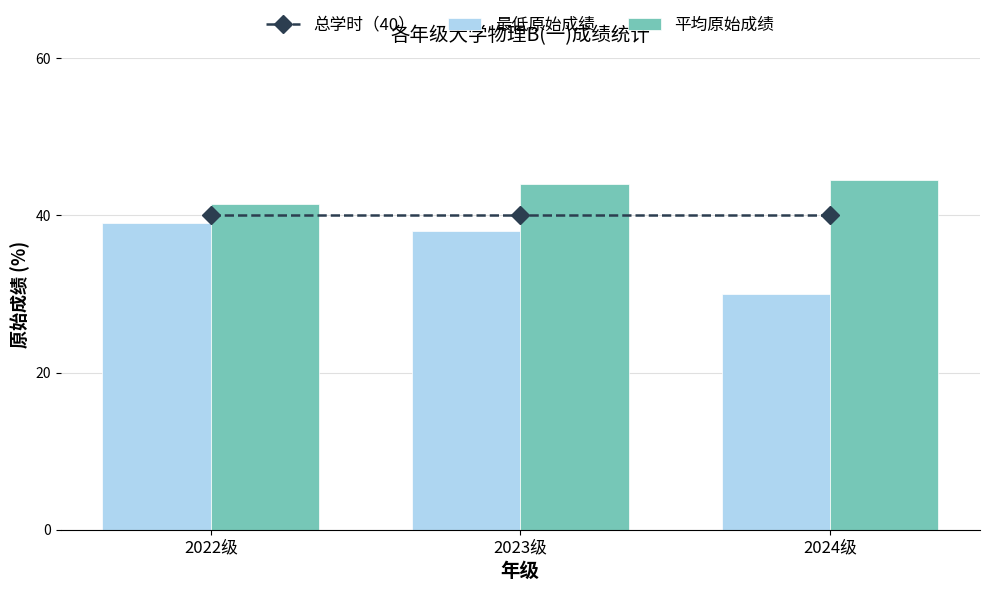

Rank the series by their maximum value, from lowest to highest.

最低原始成绩, 总学时（40）, 平均原始成绩